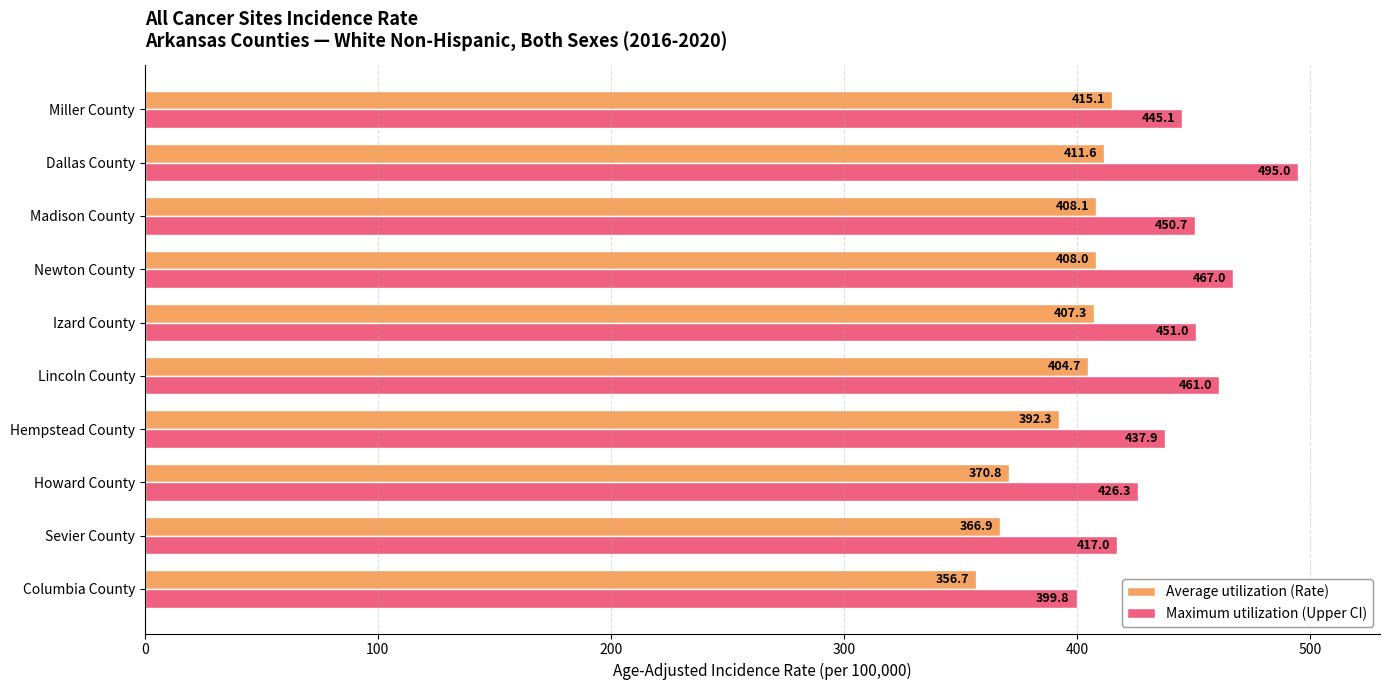

At which category is the sum across all series the highest?

Dallas County